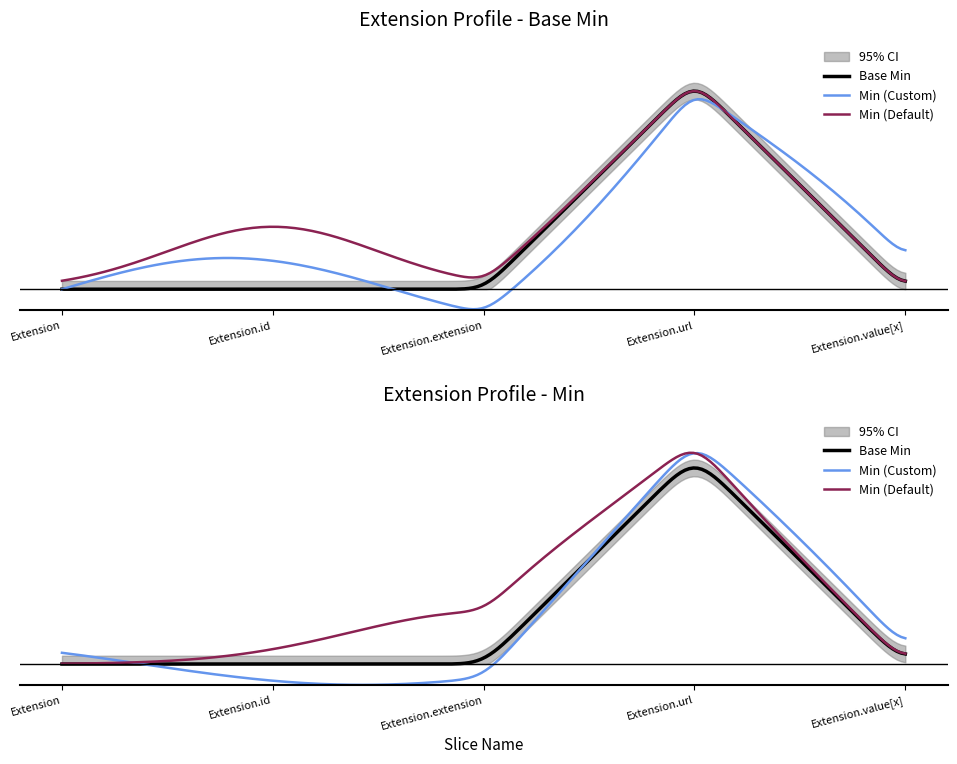

True or false: Min has more than 2 interior local peaks.

False